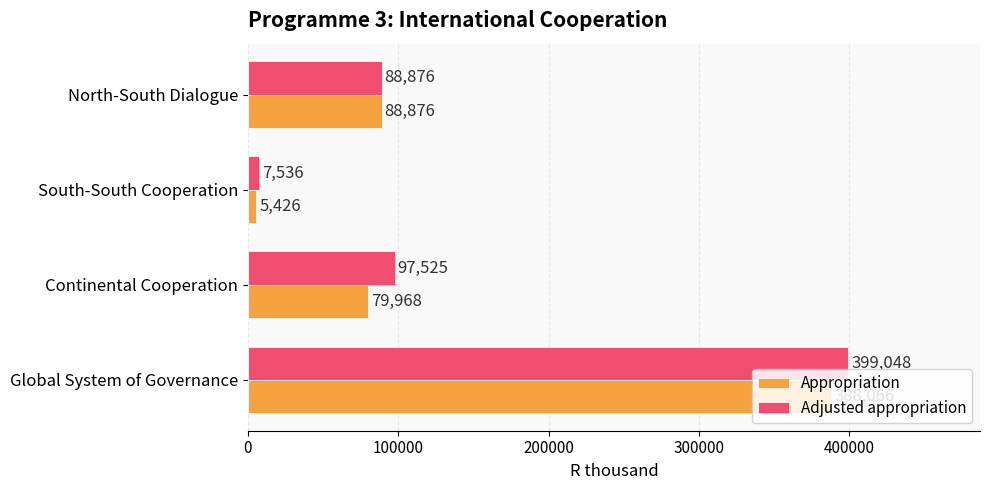

Rank the categories by Appropriation value from lowest to highest.

South-South Cooperation, Continental Cooperation, North-South Dialogue, Global System of Governance